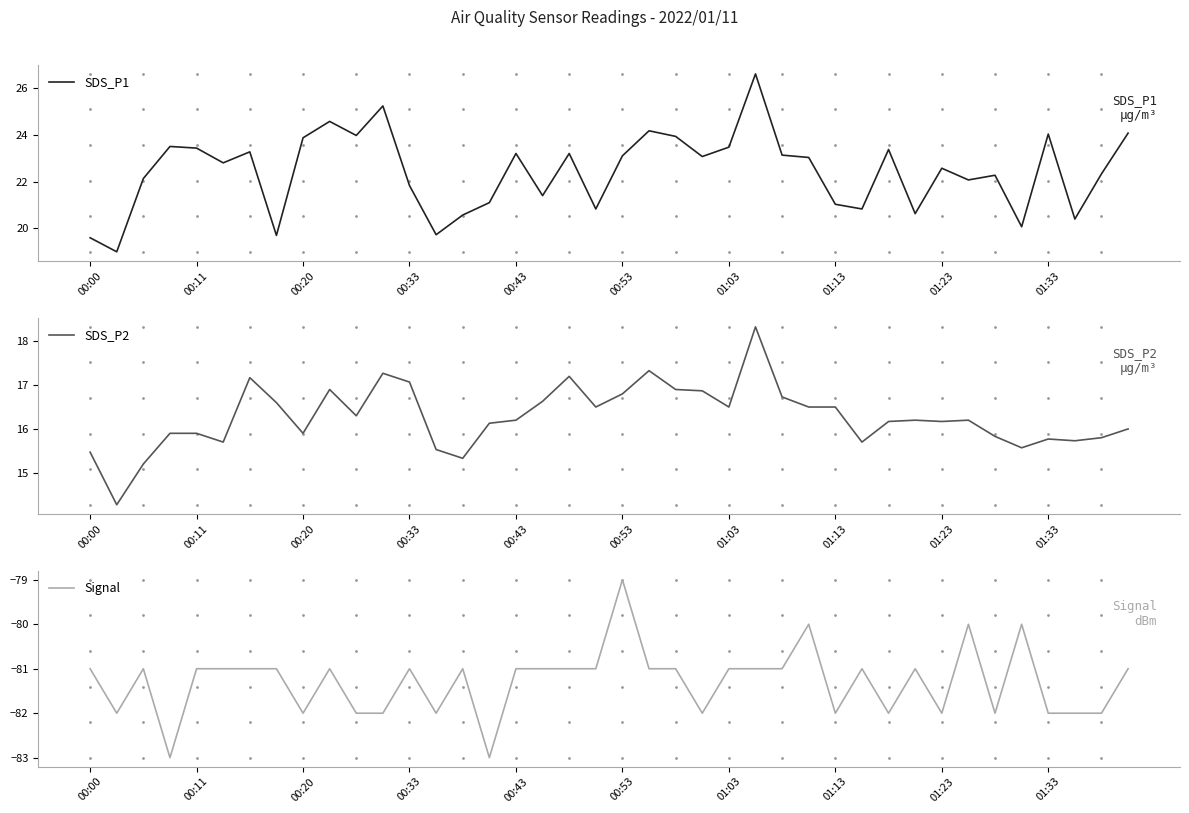

What is the label of the 12th point from the left?

11